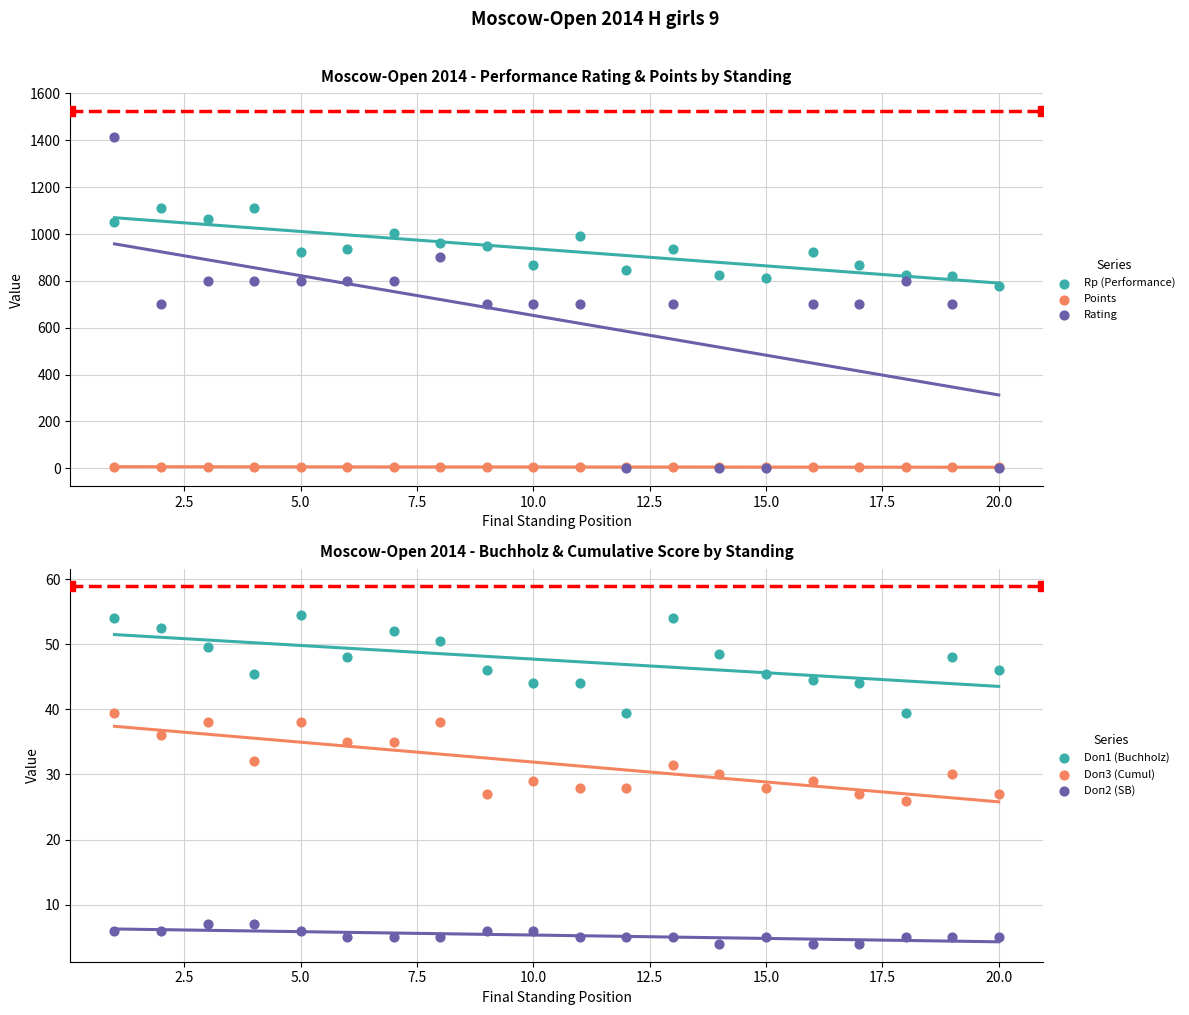

Which series reaches the minimum Y coordinate?

Rating